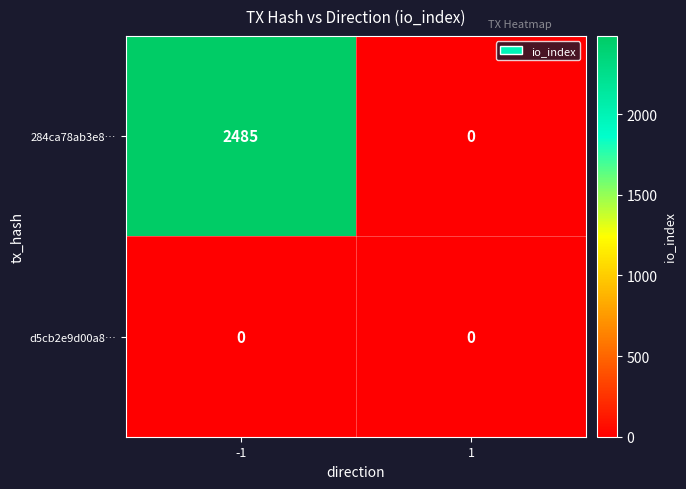

Reading left to right, extract all data points from this chart.

284ca78ab3e8…: -1=2485	1=0
d5cb2e9d00a8…: -1=0	1=0